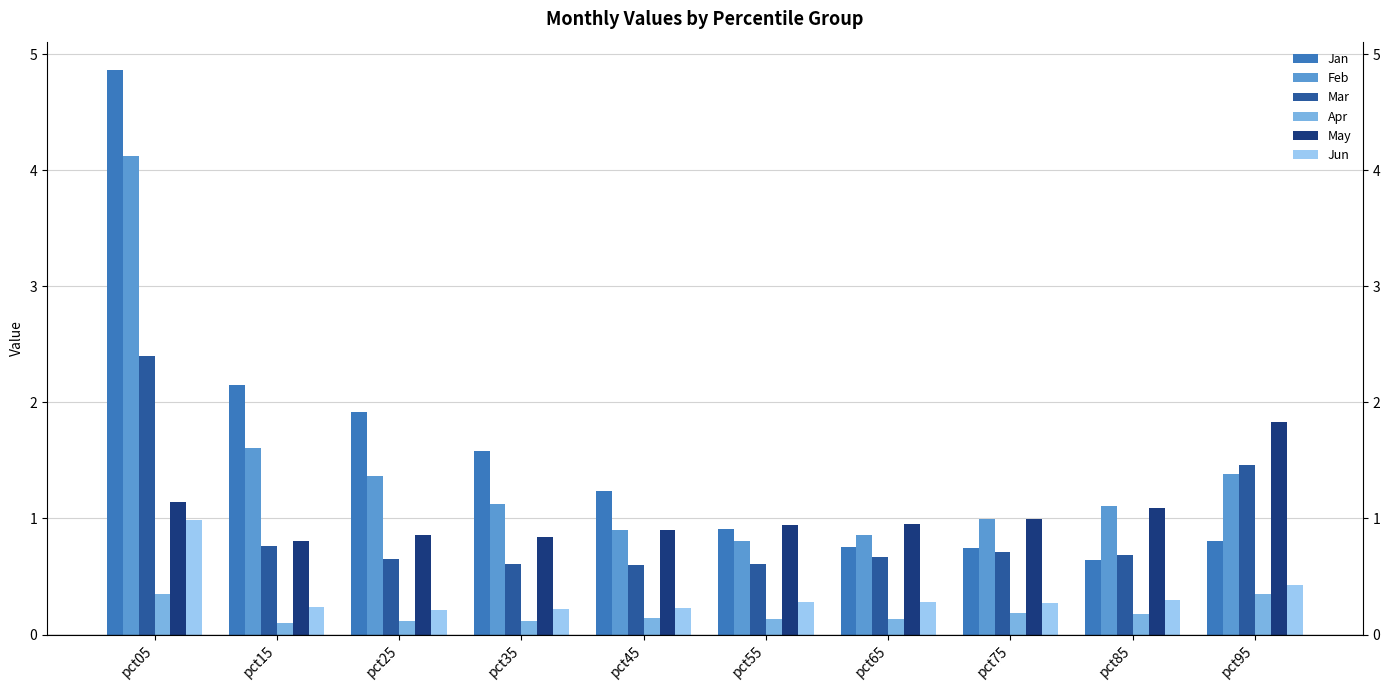

What is the difference between the maximum and minimum values in the Jun series?

0.8